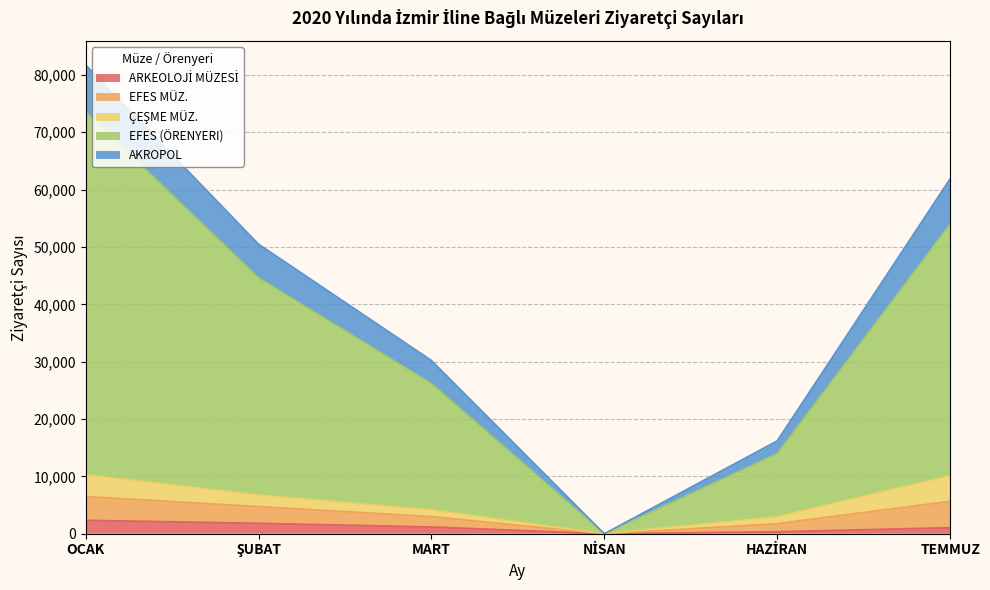

True or false: EFES (ÖRENYERI) has a value of 7723 at HAZİRAN.

False